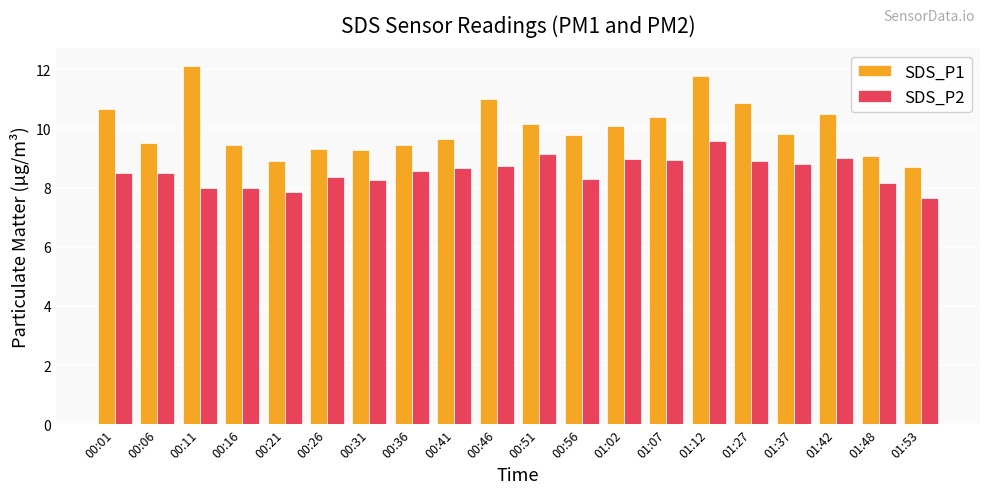

At which label does SDS_P2 first exceed 8?

00:01